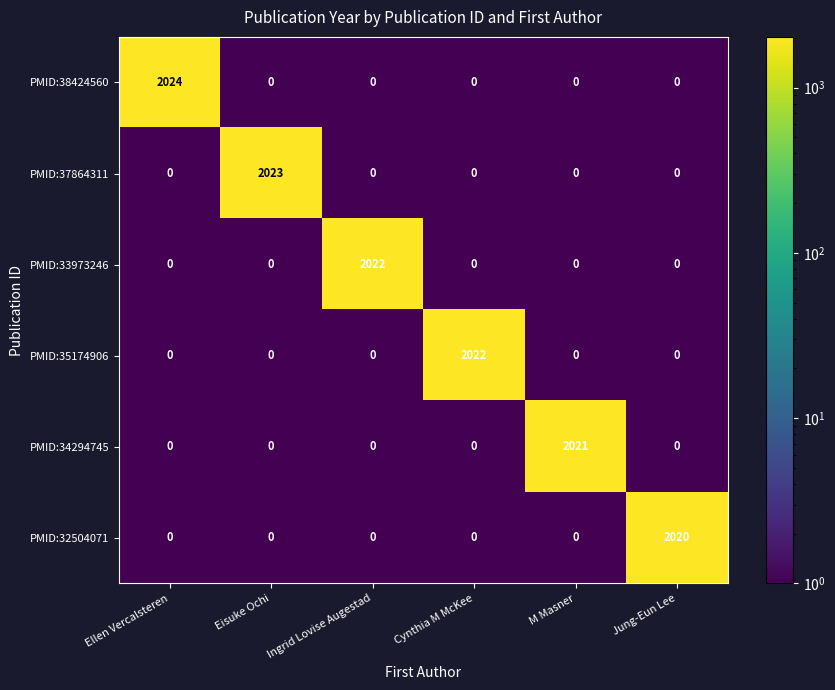

Which series has the largest range (max minus min)?

PMID:38424560